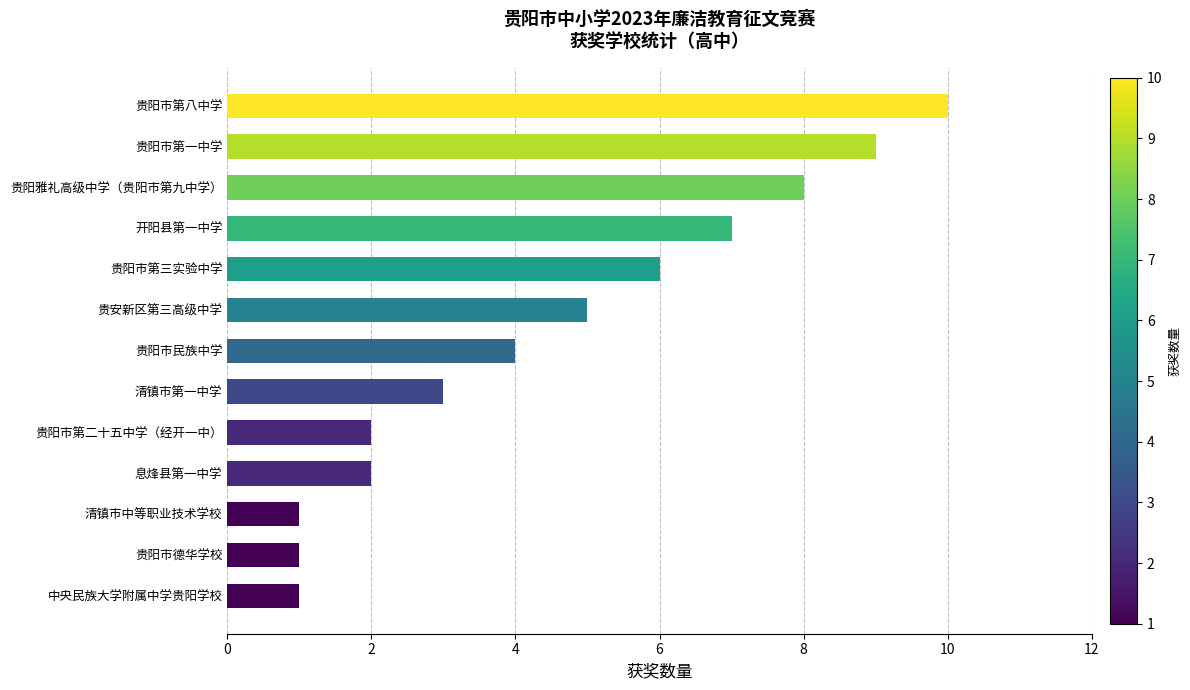

How many distinct data groups are displayed?

1